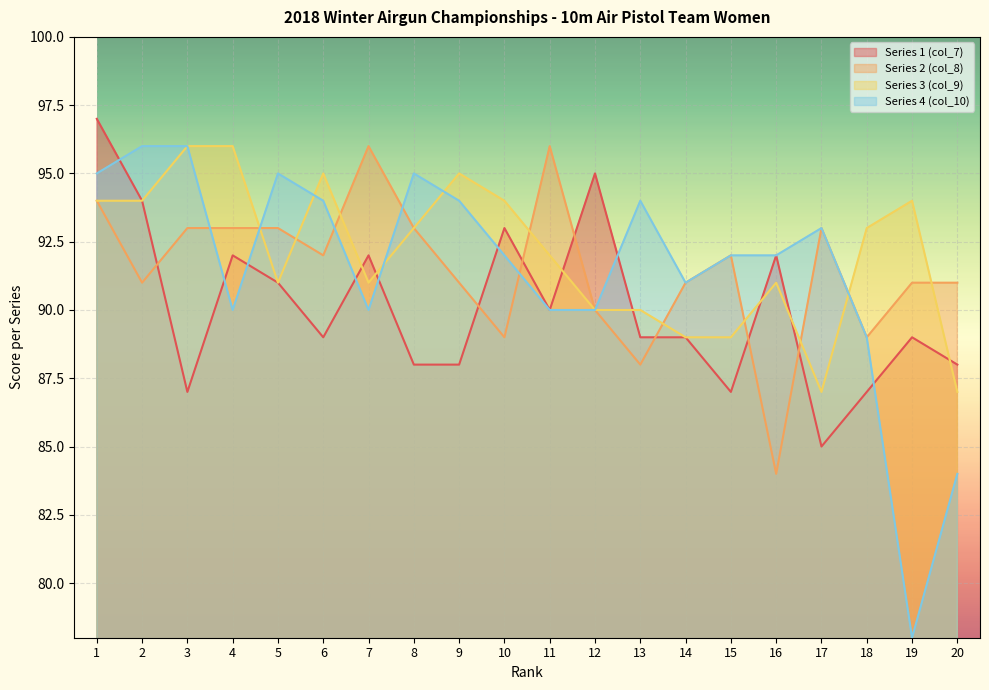

At how many categories does at least one series exceed 94?

11